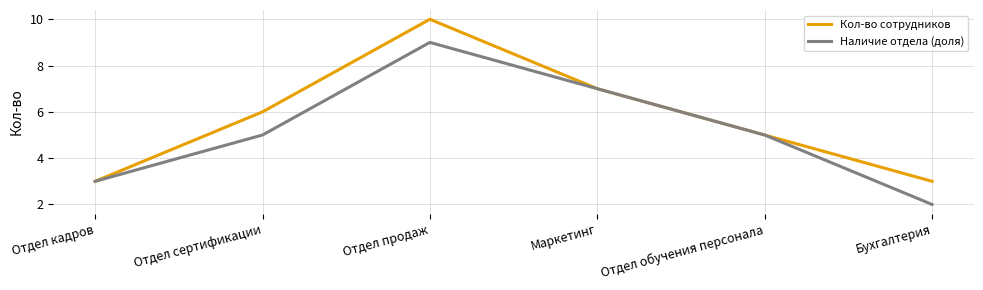

Rank the series by their maximum value, from lowest to highest.

Наличие отдела (доля), Кол-во сотрудников